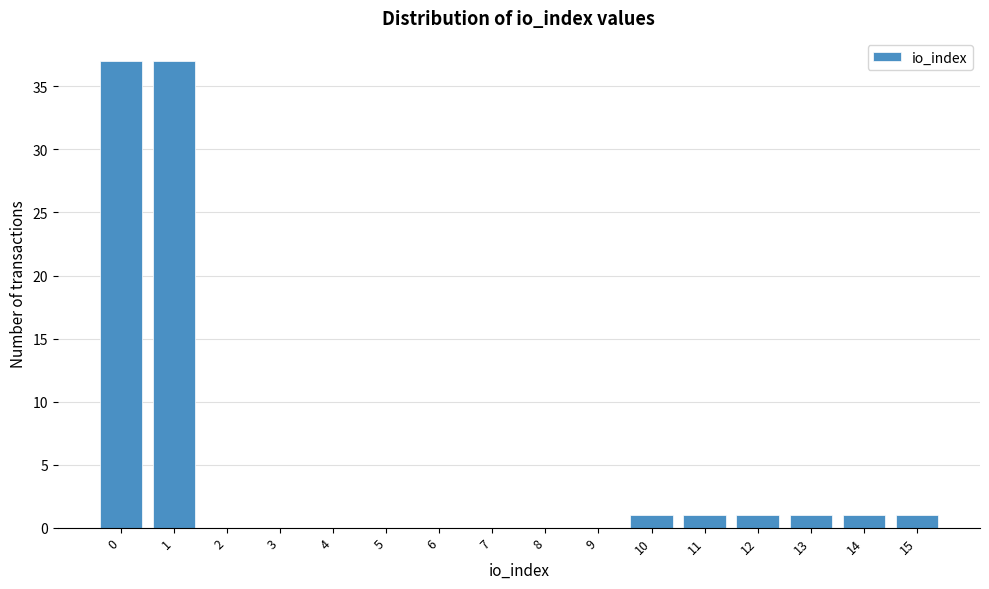

Reading left to right, transcribe all the data shown in this chart.

0=37	1=37	2=0	3=0	4=0	5=0	6=0	7=0	8=0	9=0	10=1	11=1	12=1	13=1	14=1	15=1